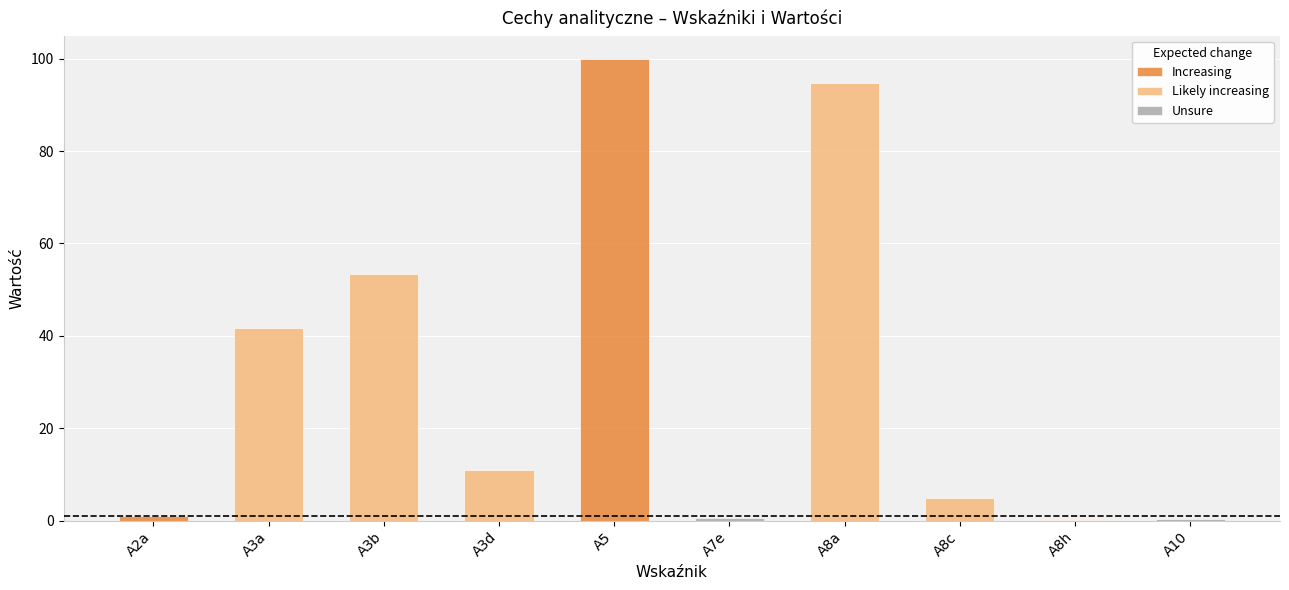

Which label corresponds to the largest value in the chart?

A5